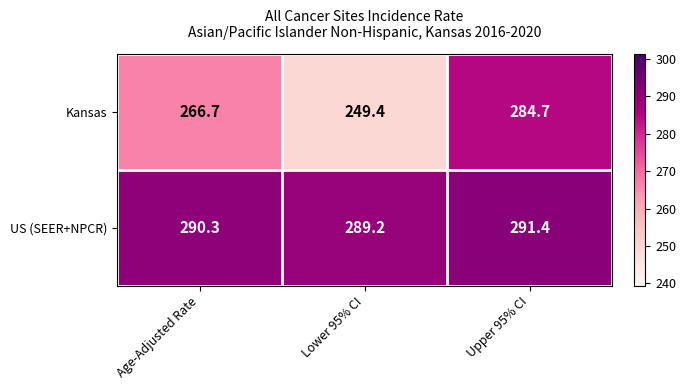

Rank the series by their maximum value, from lowest to highest.

Kansas, US (SEER+NPCR)